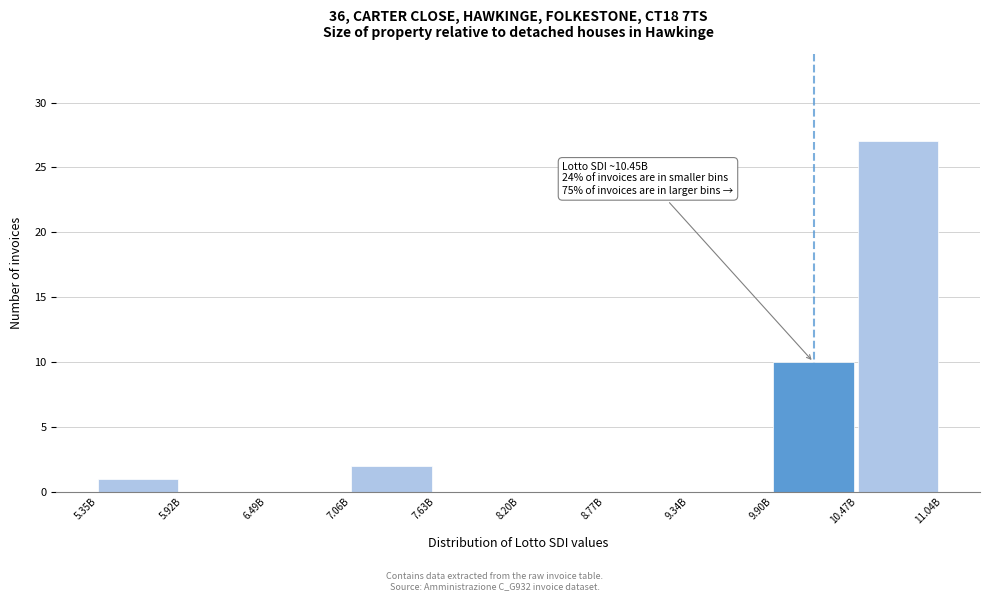

Reading left to right, extract all data points from this chart.

5.35B=1	5.92B=0	6.49B=0	7.06B=2	7.63B=0	8.20B=0	8.77B=0	9.34B=0	9.90B=10	10.47B=27